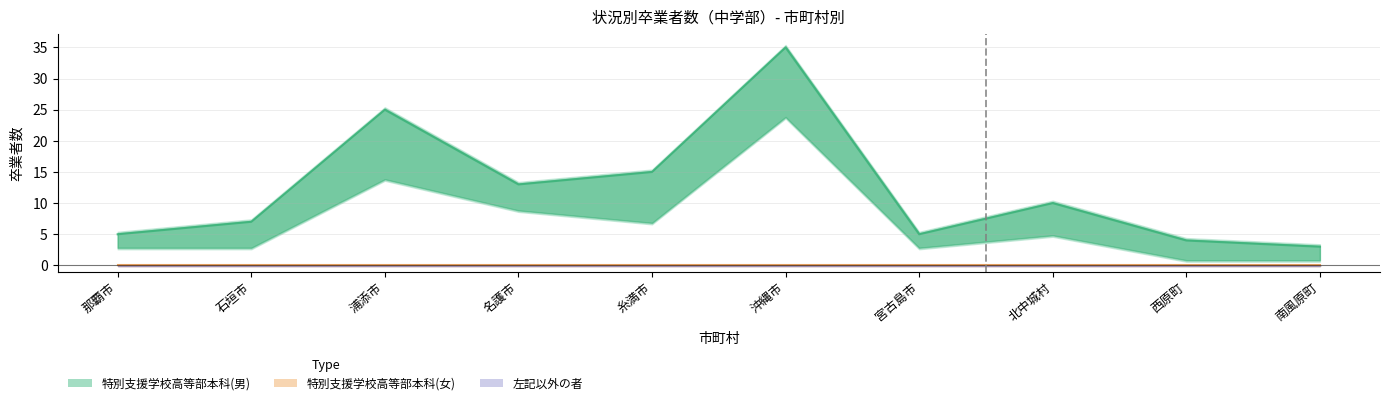

True or false: 高等学校全日制(女) and 特別支援学校高等部本科(男) intersect in this chart.

False